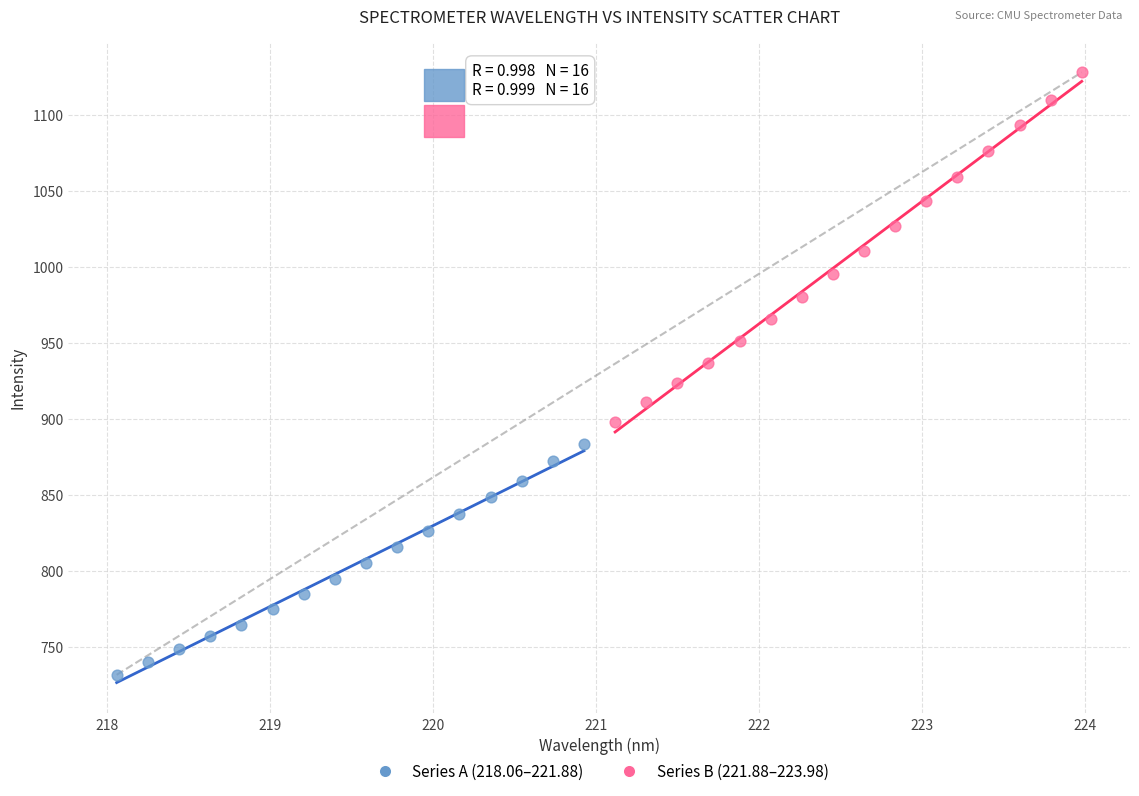

What are all the series names shown in the legend?

Series A (218.06–221.88), Series B (221.88–223.98)